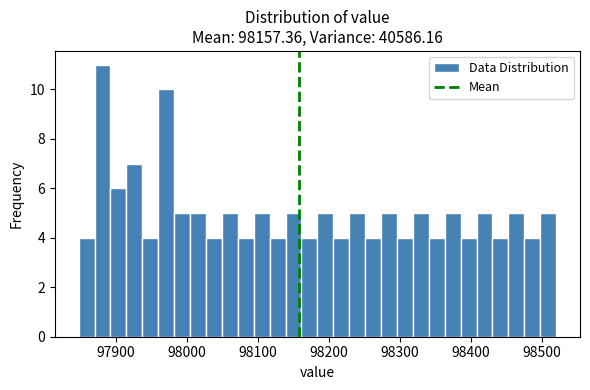

Around what value on the x-axis is the tallest bar? Give the approximate position of its centre, as read against the axis.

97880